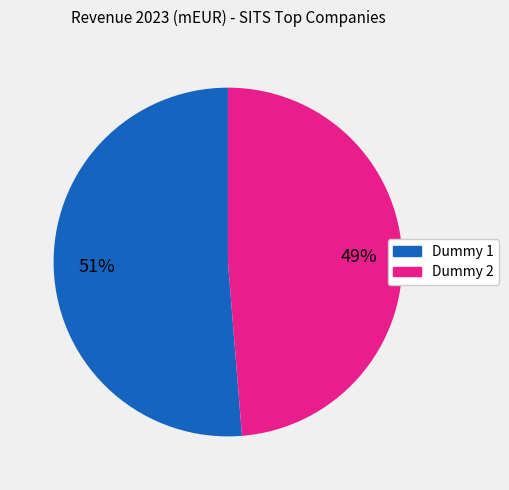

To the nearest percent, what is the average slice percentage?

50%